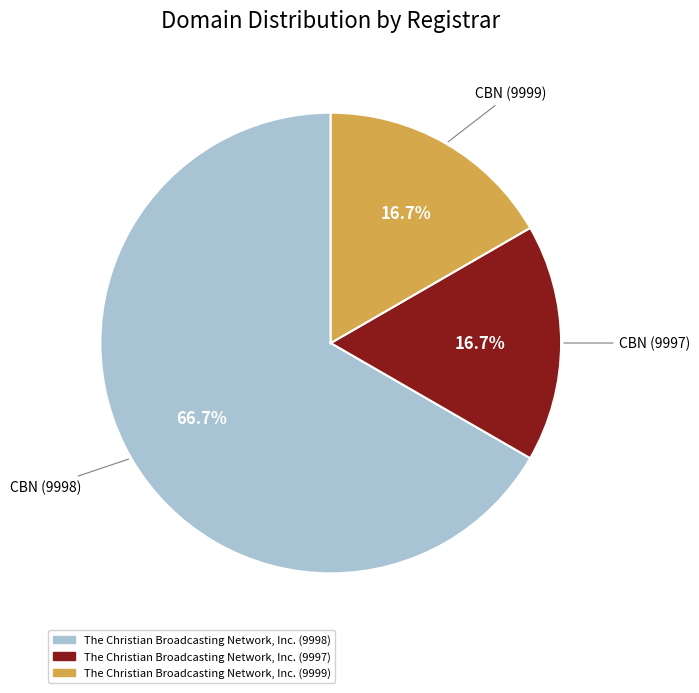

To the nearest percent, what portion does The Christian Broadcasting Network, Inc. (9997) represent?

17%